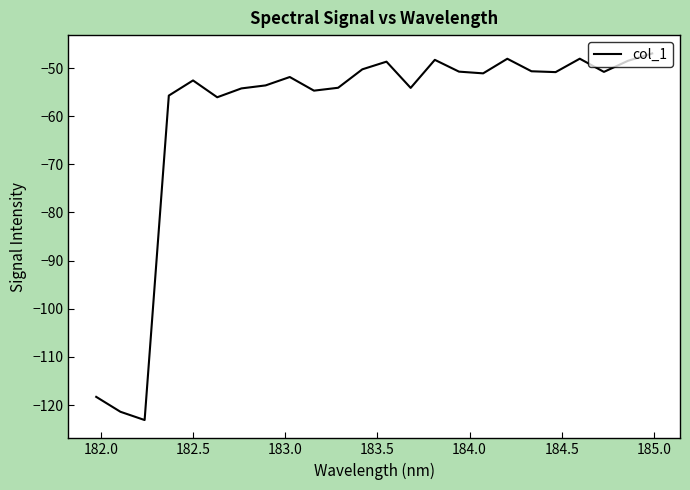

What is the maximum value shown in the chart?

-47.0